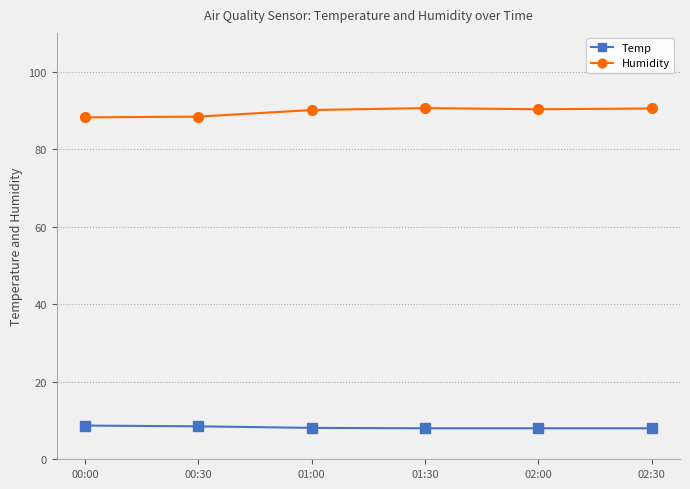

True or false: Temp and Humidity cross at least once.

False